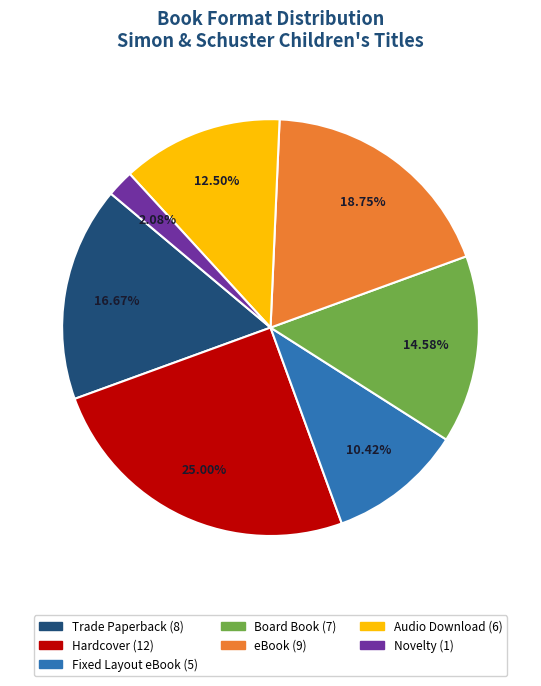

Is the sum of Board Book and Hardcover greater than half?

No